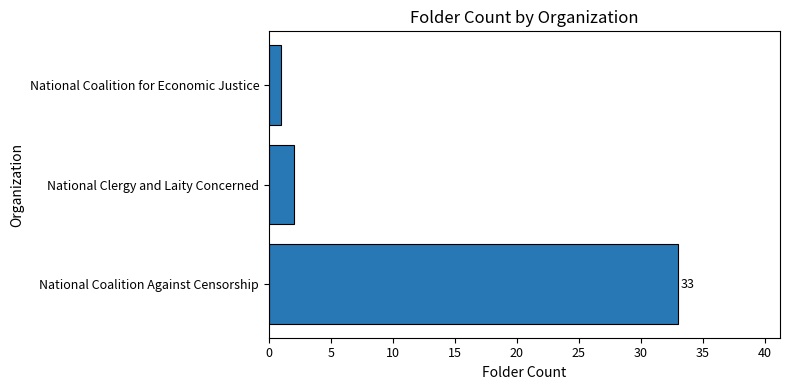

The chart shows a value of 33 at National Coalition Against Censorship. True or false?

True